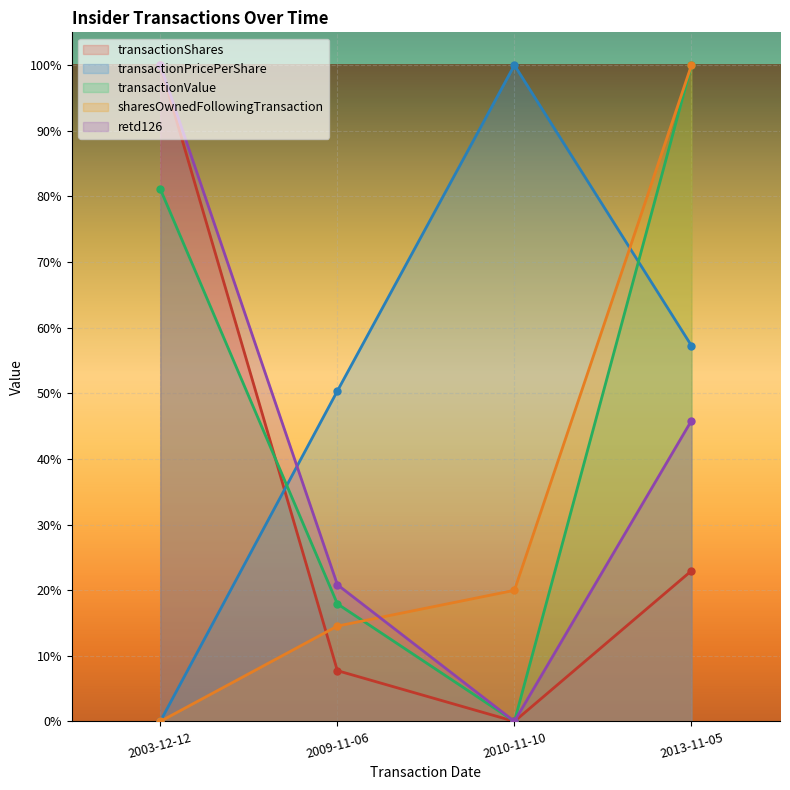

Which series has the widest spread of values?

transactionShares